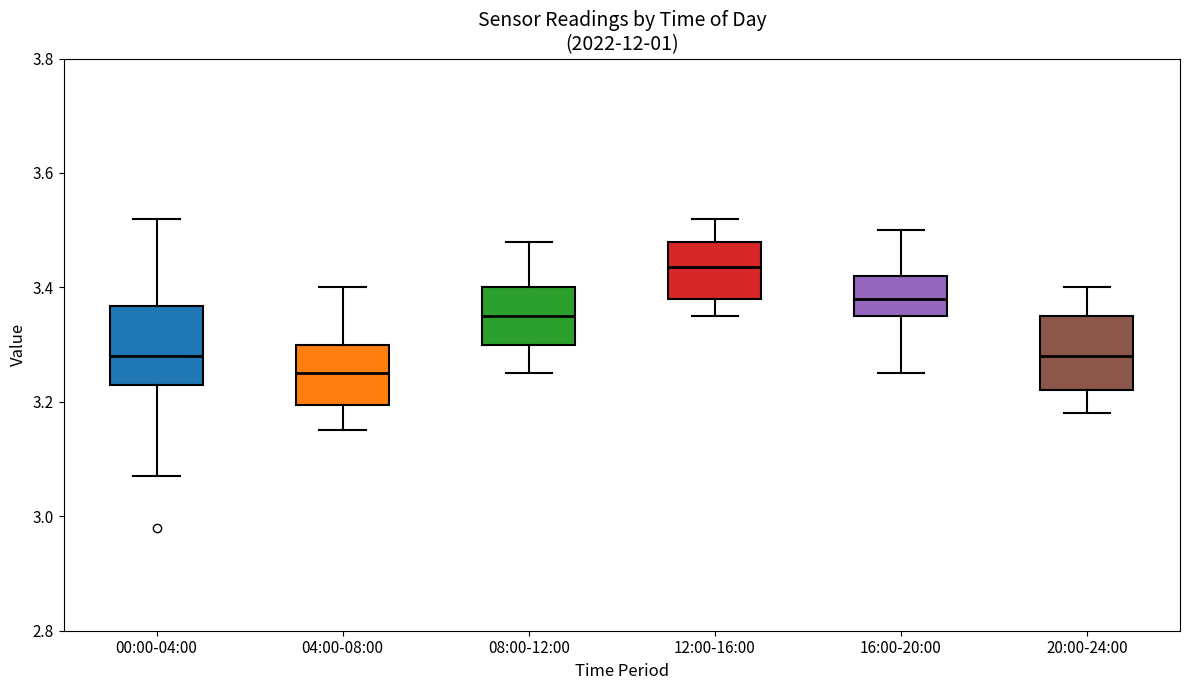

Reading left to right, transcribe this box plot: for each box, give where its median line is, the range the box spans, and where its two whiskers end, as read against the y-axis. The values are not printed on the chart, so give them approximately, as read against the axis.

00:00-04:00: median 3.28, box 3.24 to 3.36, whiskers 3.08 to 3.52
04:00-08:00: median 3.26, box 3.20 to 3.30, whiskers 3.16 to 3.40
08:00-12:00: median 3.36, box 3.30 to 3.40, whiskers 3.26 to 3.48
12:00-16:00: median 3.44, box 3.38 to 3.48, whiskers 3.36 to 3.52
16:00-20:00: median 3.38, box 3.36 to 3.42, whiskers 3.26 to 3.50
20:00-24:00: median 3.28, box 3.22 to 3.36, whiskers 3.18 to 3.40